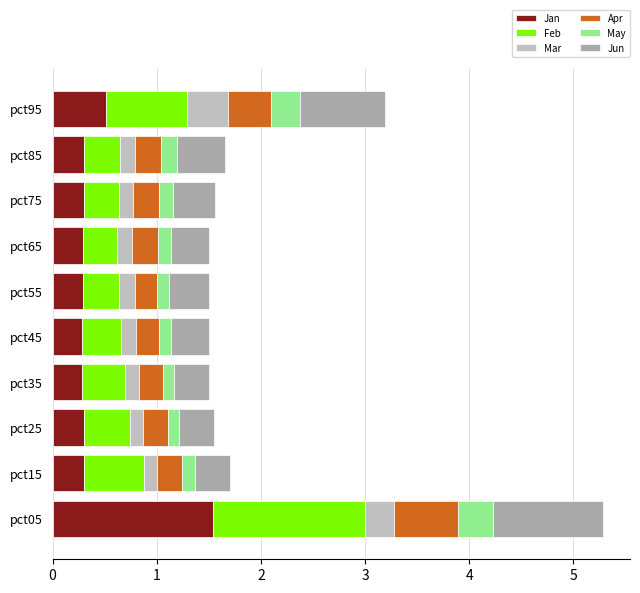

What is the value of the Mar bar at the 5th from the left?

0.1